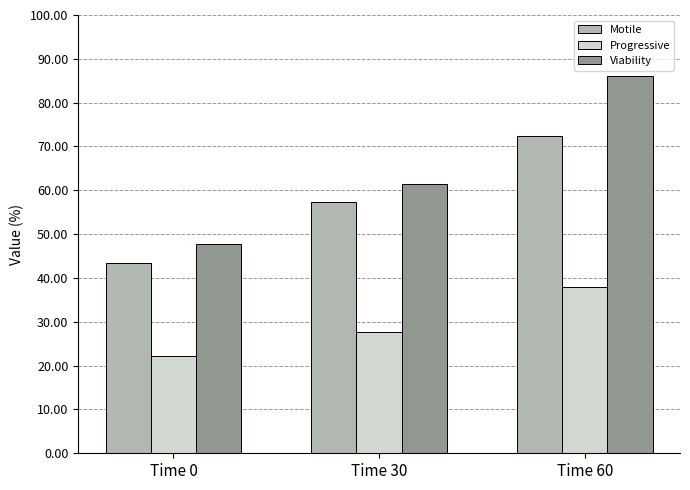

Which series has the largest total across all categories?

Viability